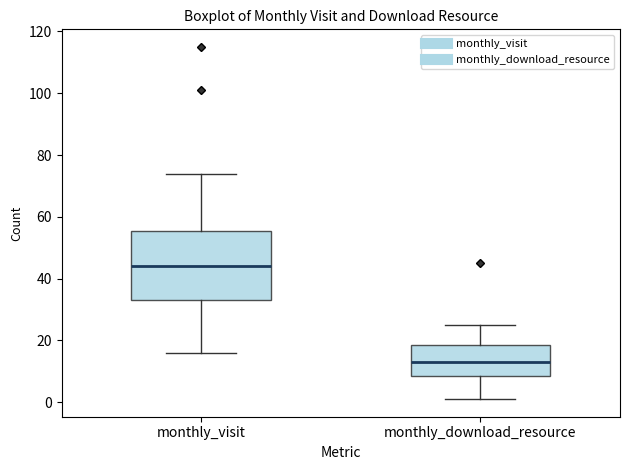

Reading left to right, transcribe this box plot: for each box, give where its median line is, the range the box spans, and where its two whiskers end, as read against the y-axis. The values are not printed on the chart, so give them approximately, as read against the axis.

monthly_visit: median 44, box 34 to 56, whiskers 16 to 74
monthly_download_resource: median 14, box 8 to 18, whiskers 2 to 26